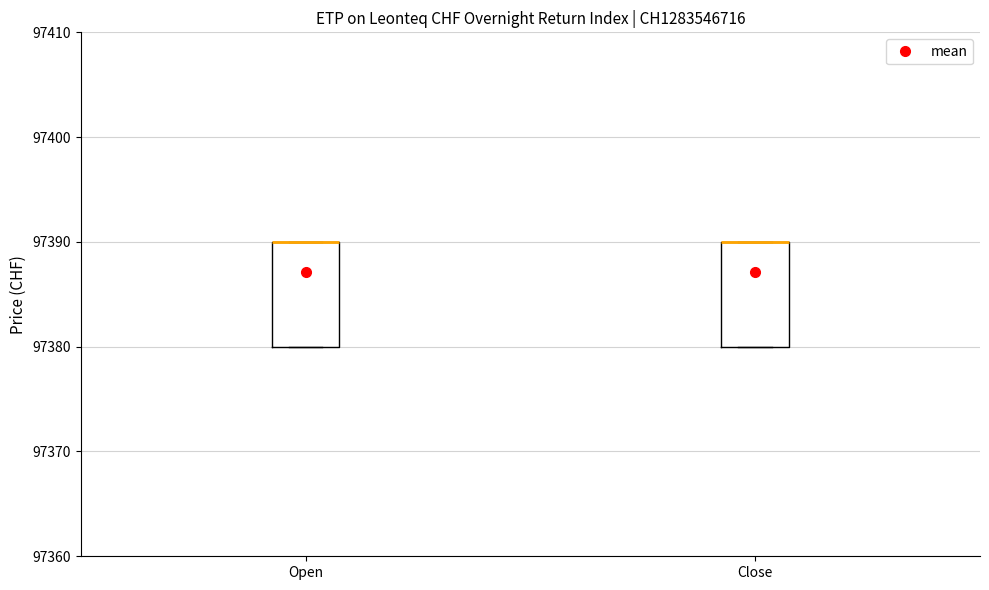

Where is the lower edge of the box for Close on the y-axis? The values are not printed on the chart, so give them approximately, as read against the axis.

97380